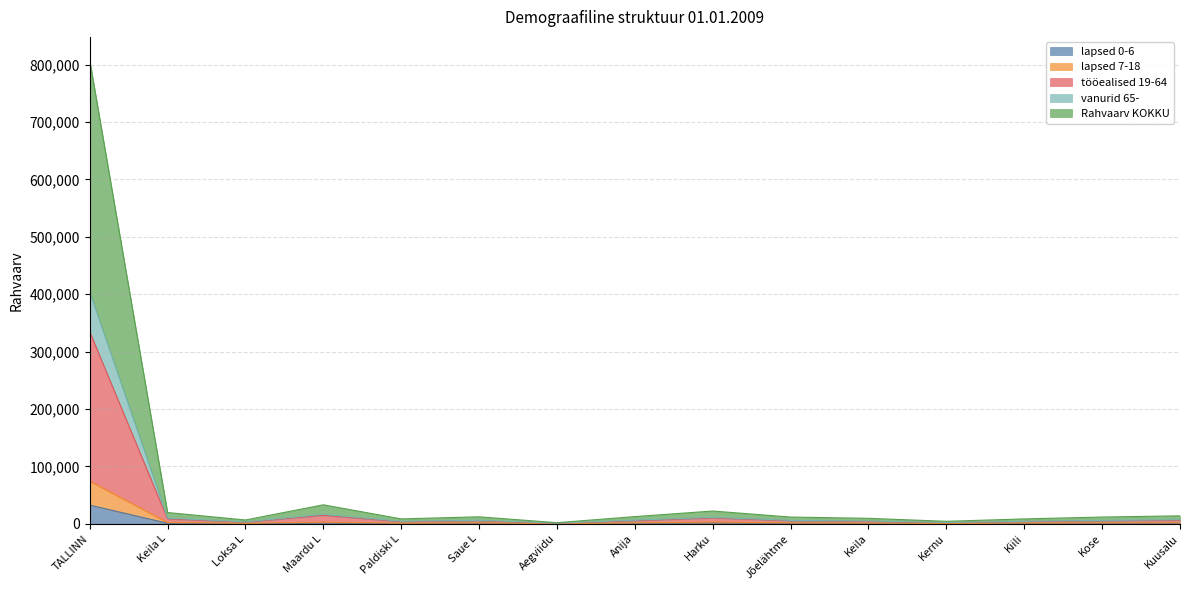

List the labels in order of lapsed 0-6 value, smallest first.

Aegviidu, Loksa L, Kernu, Paldiski L, Keila, Anija, Kiili, Kose, Jõelähtme, Kuusalu, Saue L, Keila L, Maardu L, Harku, TALLINN